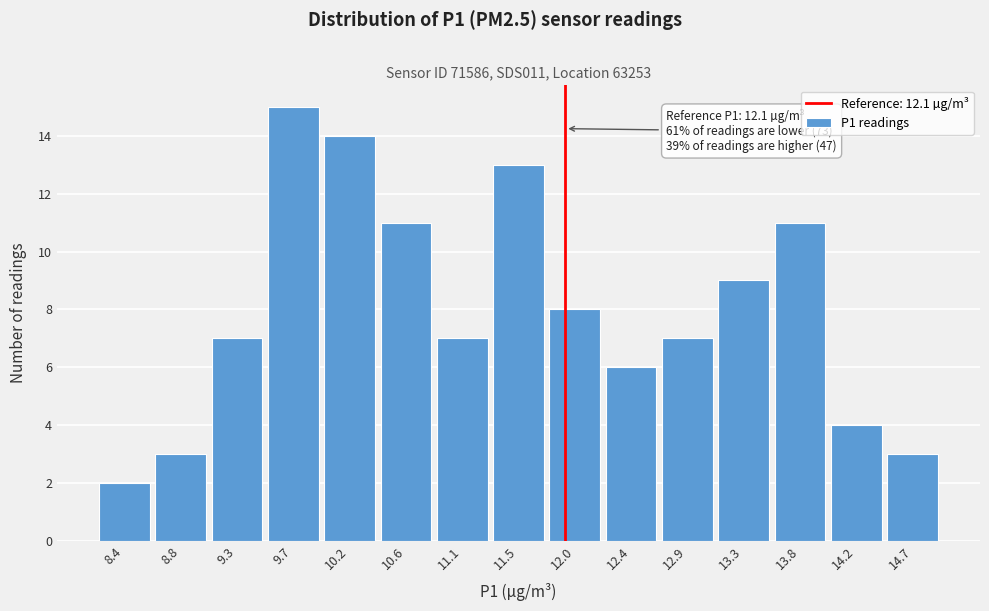

Reading left to right, list all the values displayed in this chart.

2	3	7	15	14	11	7	13	8	6	7	9	11	4	3